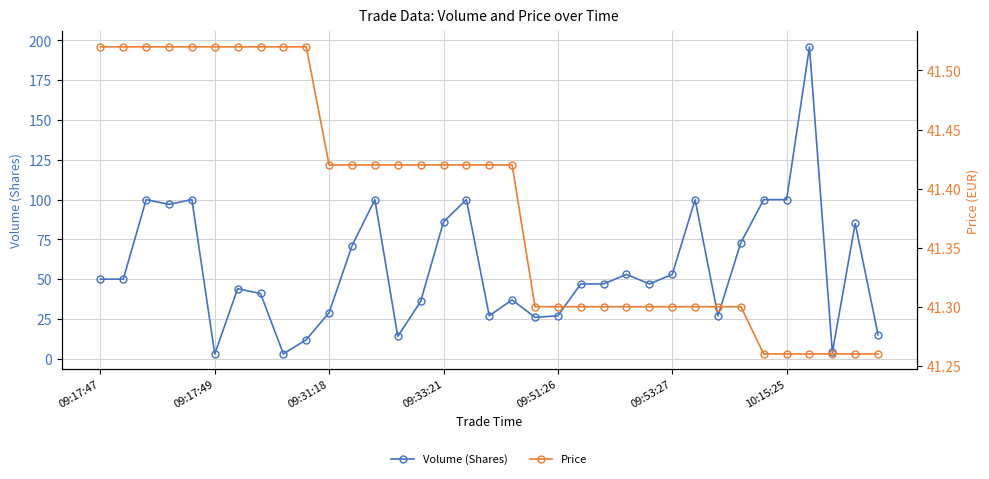

Does the chart display data point markers on the line(s)?

Yes